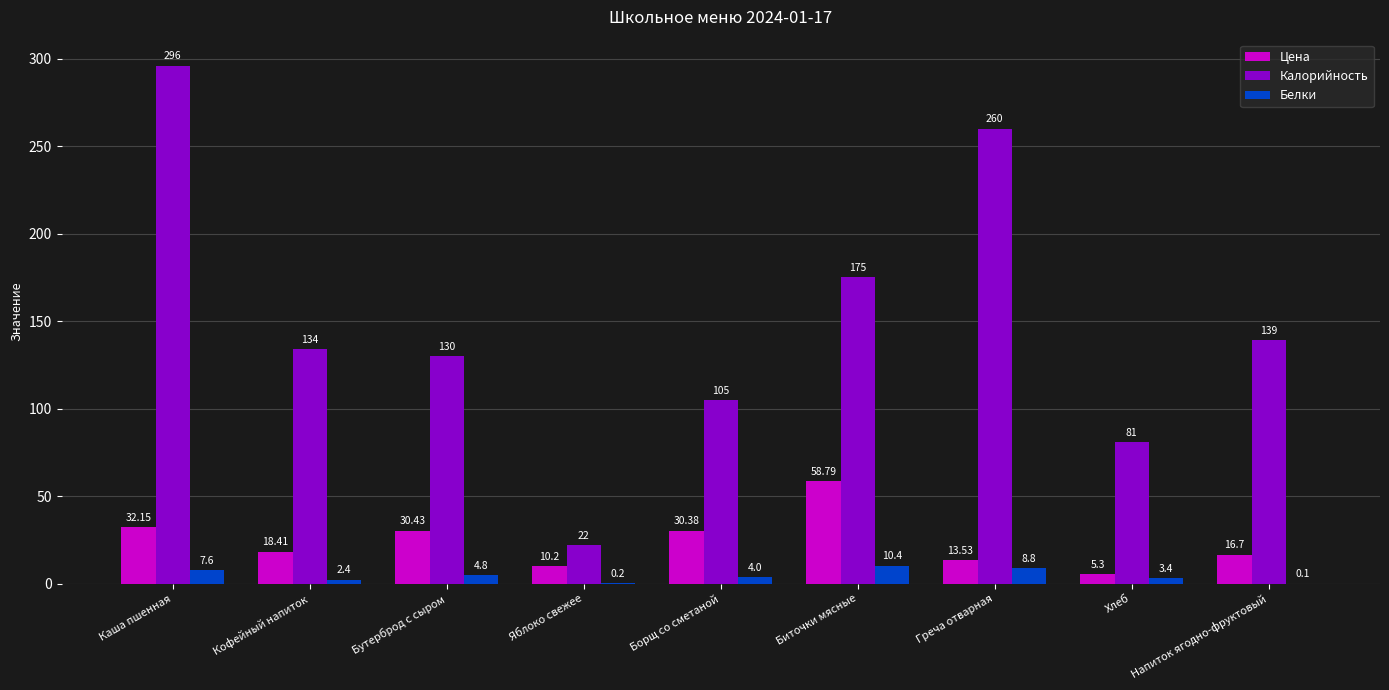

At which category is the sum across all series the highest?

Каша пшенная